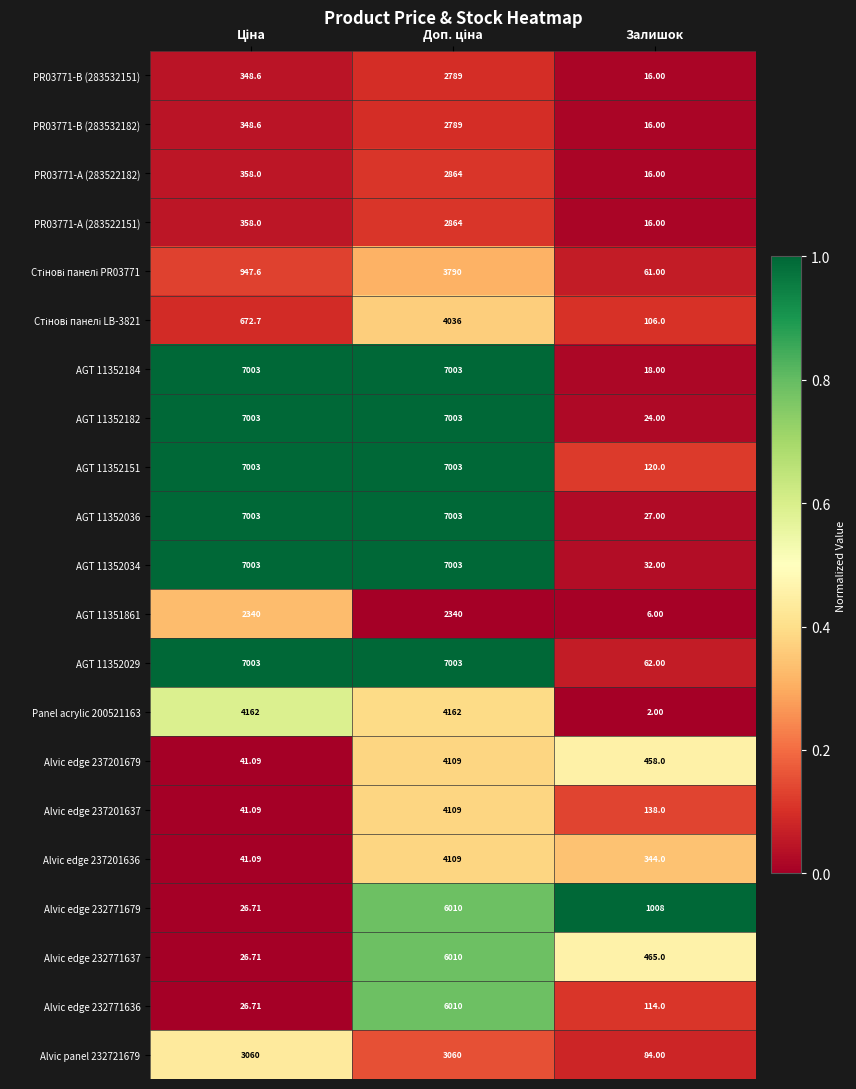

Which category has the lowest value in the AGT 11352184 series?

Залишок